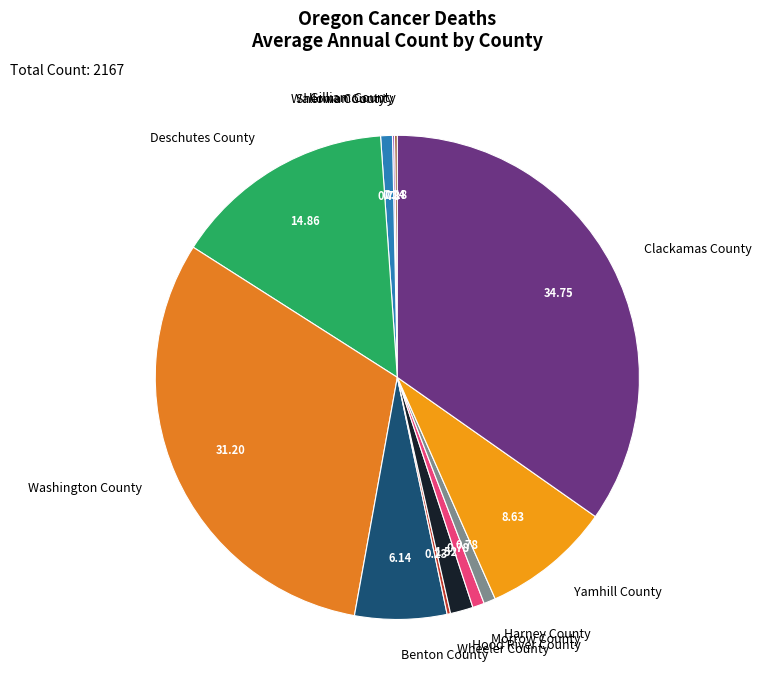

Is it true that Yamhill County is 9% of the pie?

True